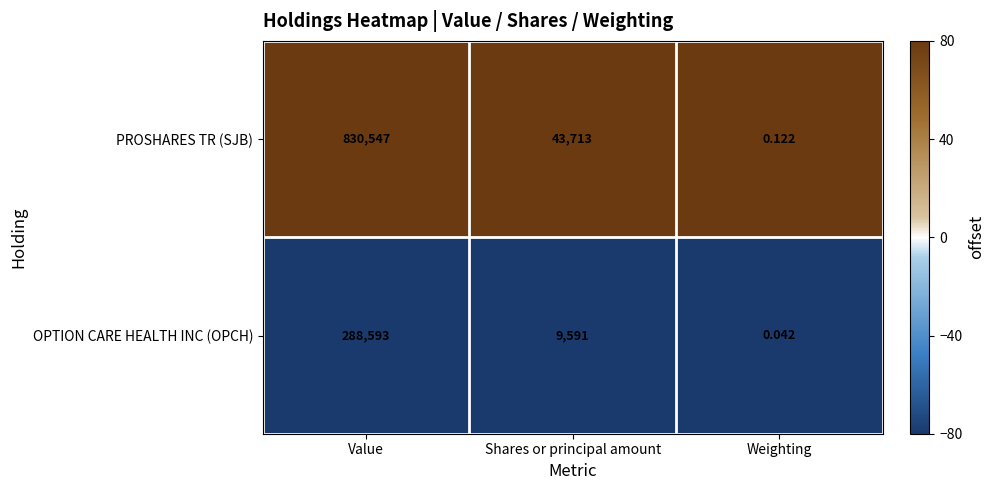

At which label does PROSHARES TR (SJB) reach its minimum?

Weighting